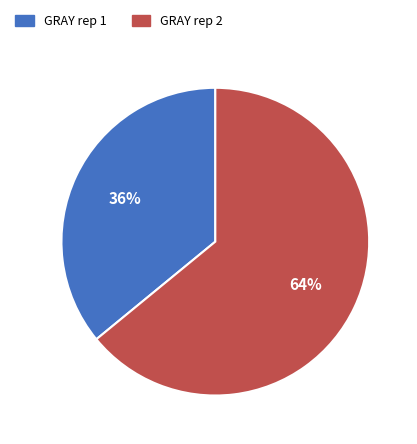

Is it true that GRAY rep 1 is 50% of the pie?

False